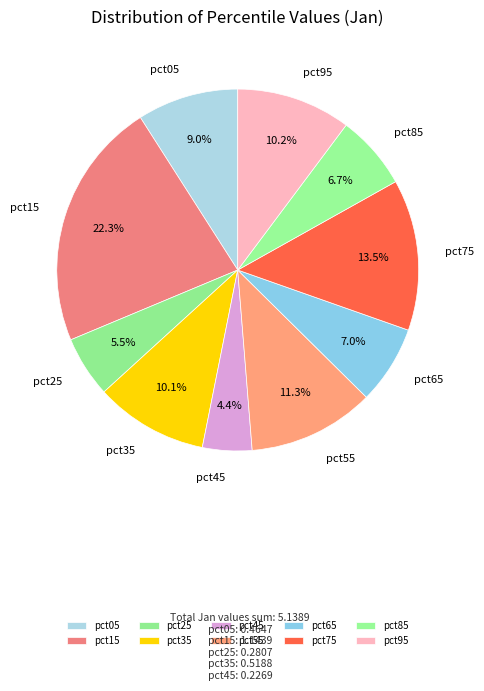

The pct25 slice represents 13% of the pie. True or false?

False